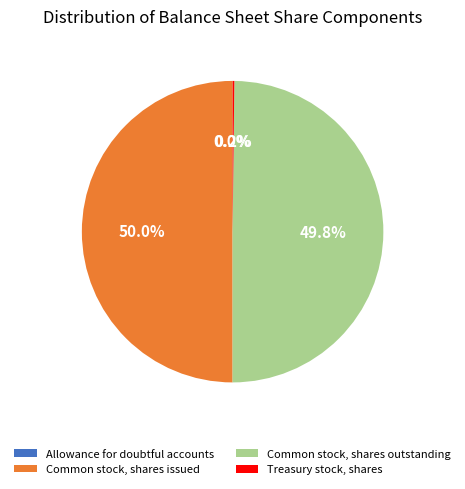

What is the ratio of the value at Common stock, shares issued to the value at Common stock, shares outstanding?

1.0